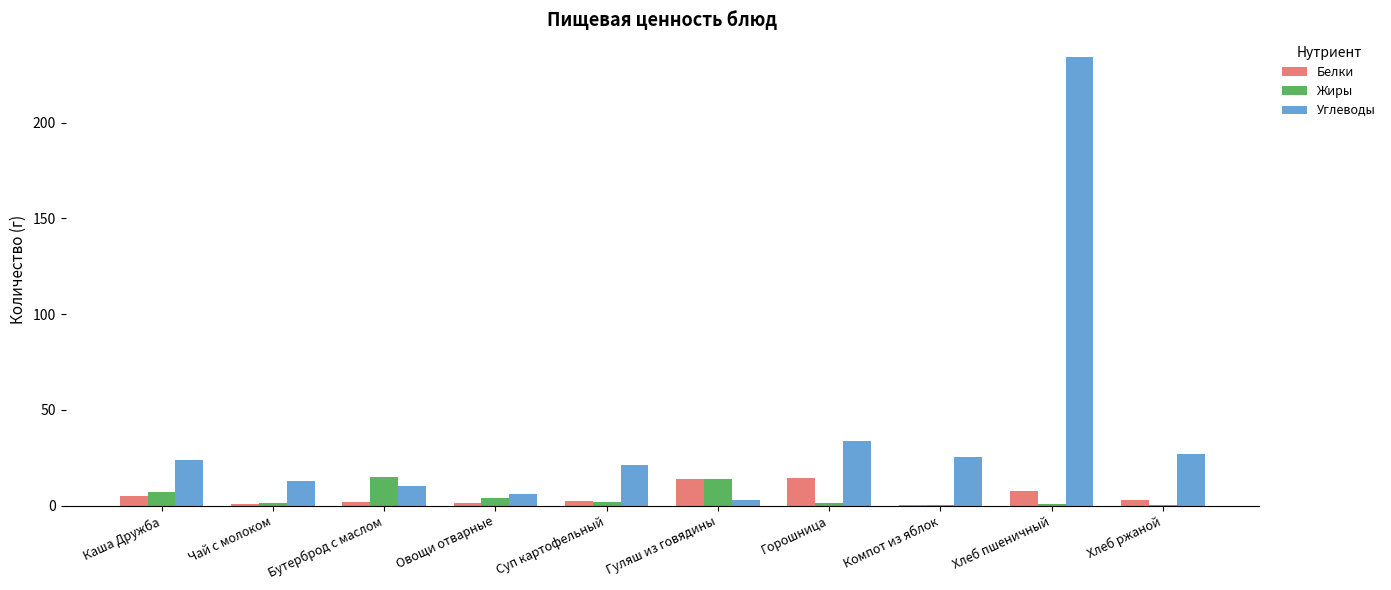

Are the bars grouped side by side (vs. stacked)?

Yes